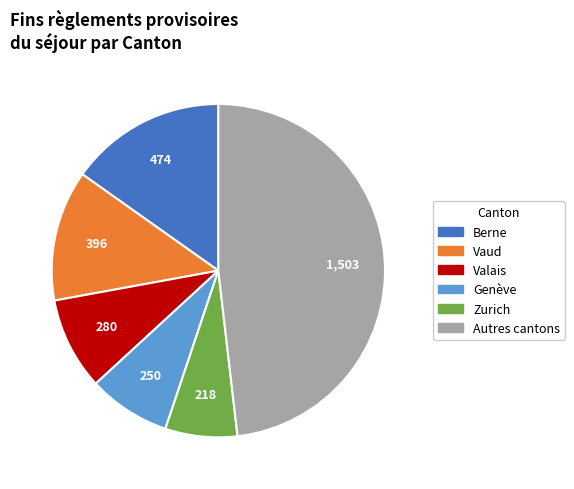

Is there any slice that represents more than half of the pie?

No